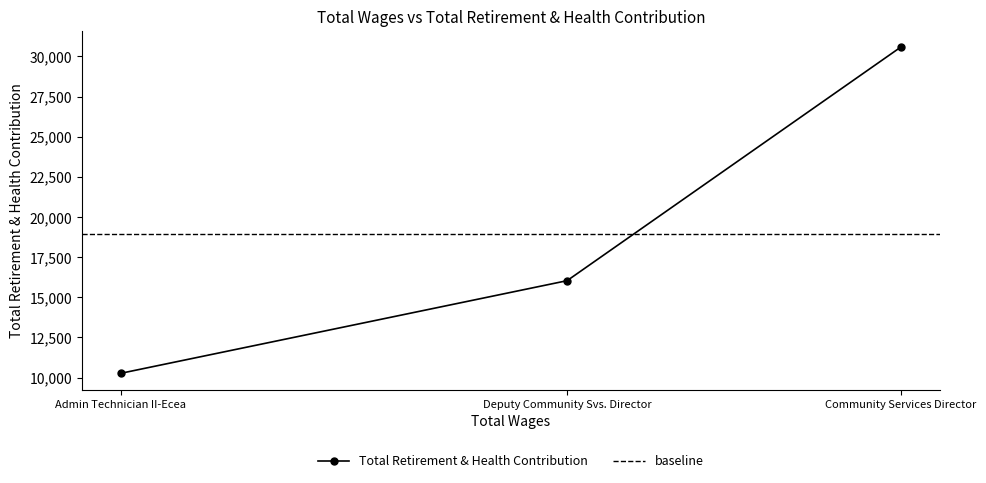

List the labels in order of Total Retirement & Health Contribution value, largest first.

Community Services Director, Deputy Community Svs. Director, Admin Technician II-Ecea